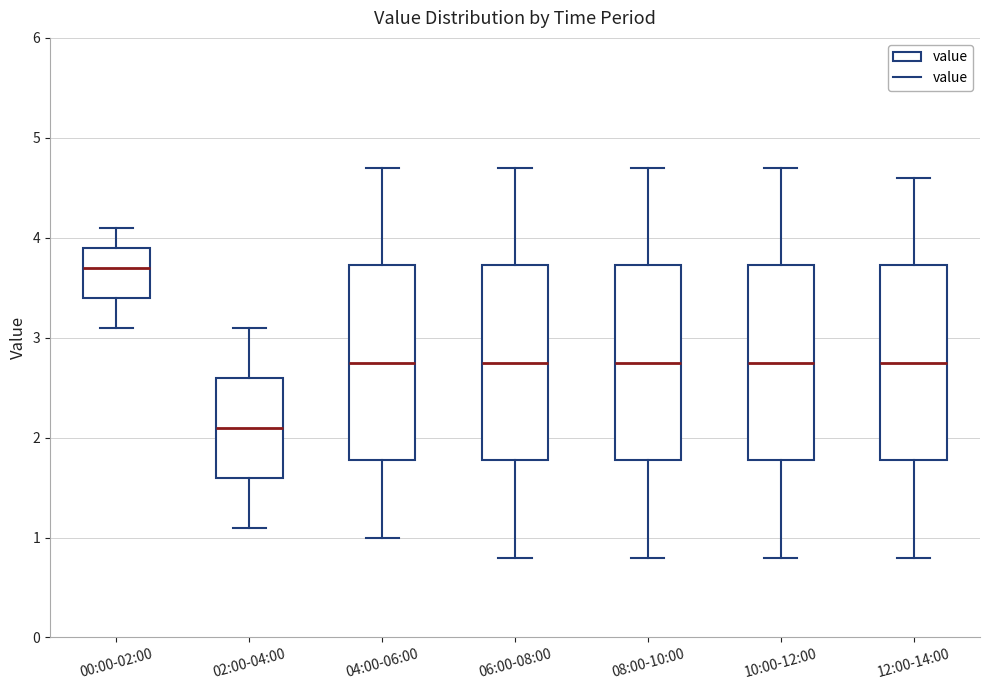

Which box's median line is the highest?

00:00-02:00